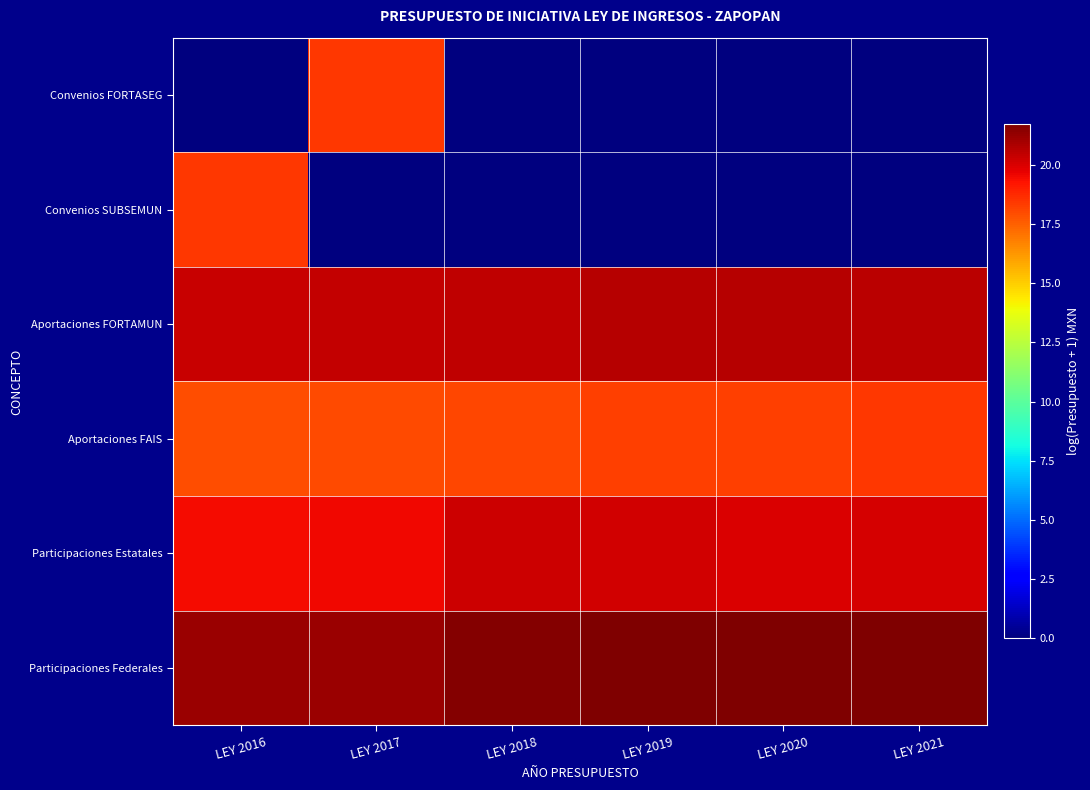

What is the total value across all series at LEY 2017?

97.5